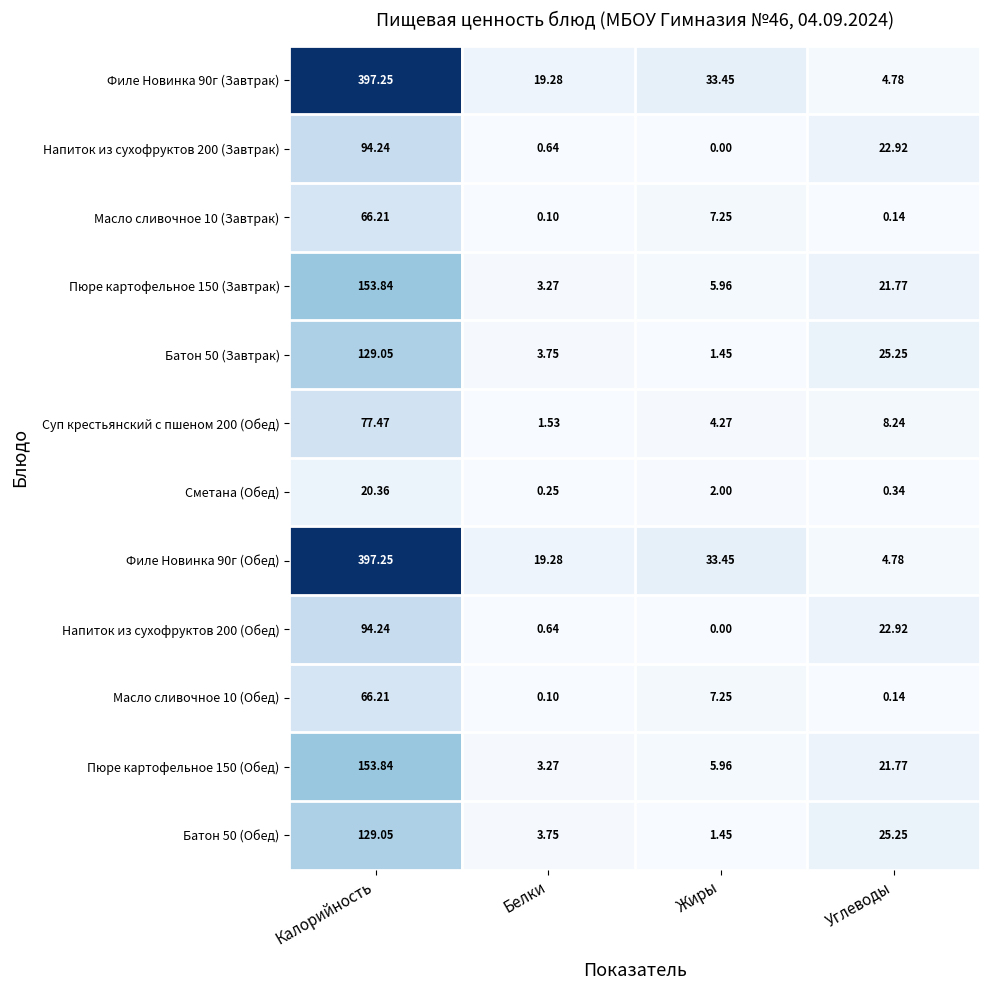

Count the number of categories in the chart.

4